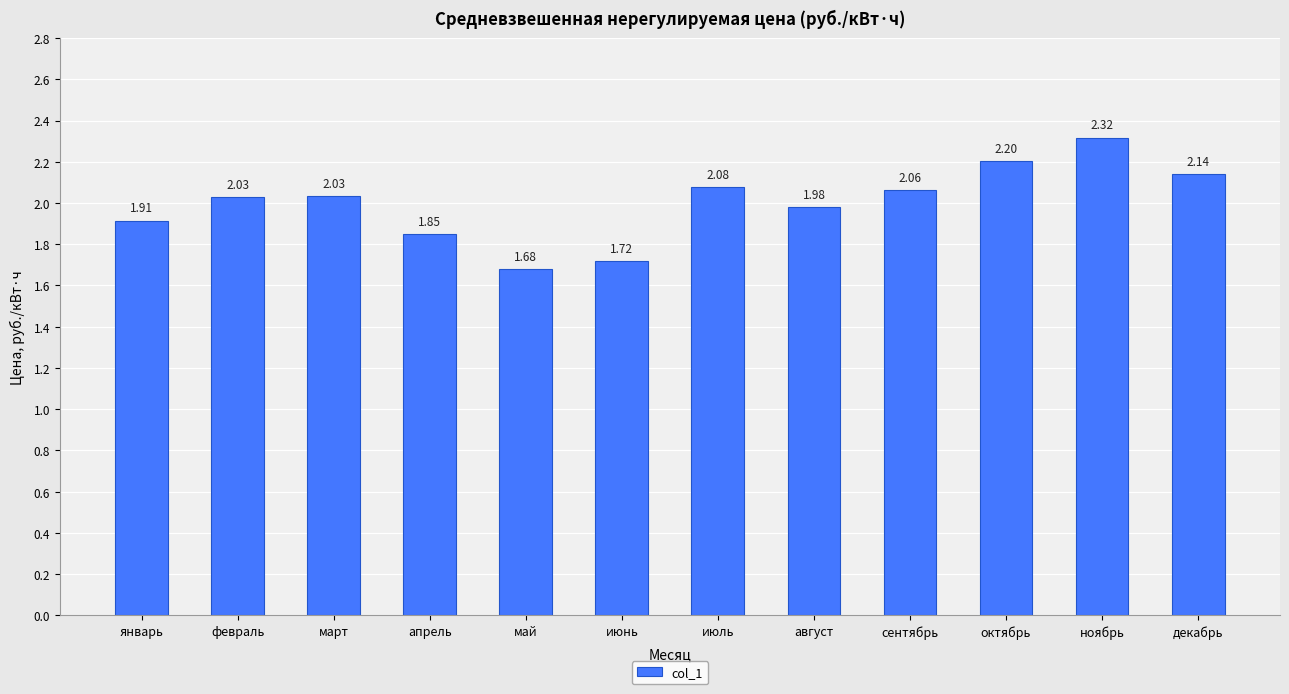

Where does the data first go above 2?

февраль